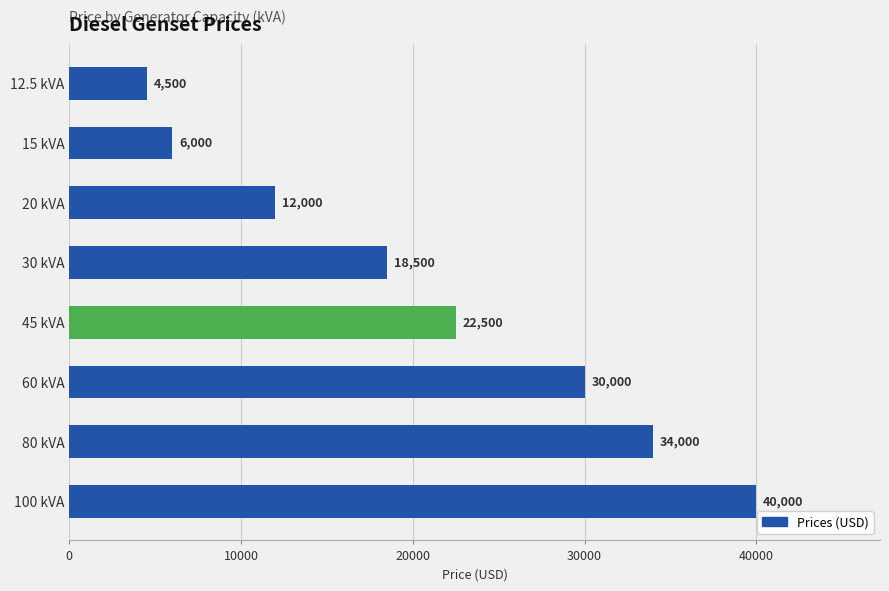

How many series are shown in this chart?

1